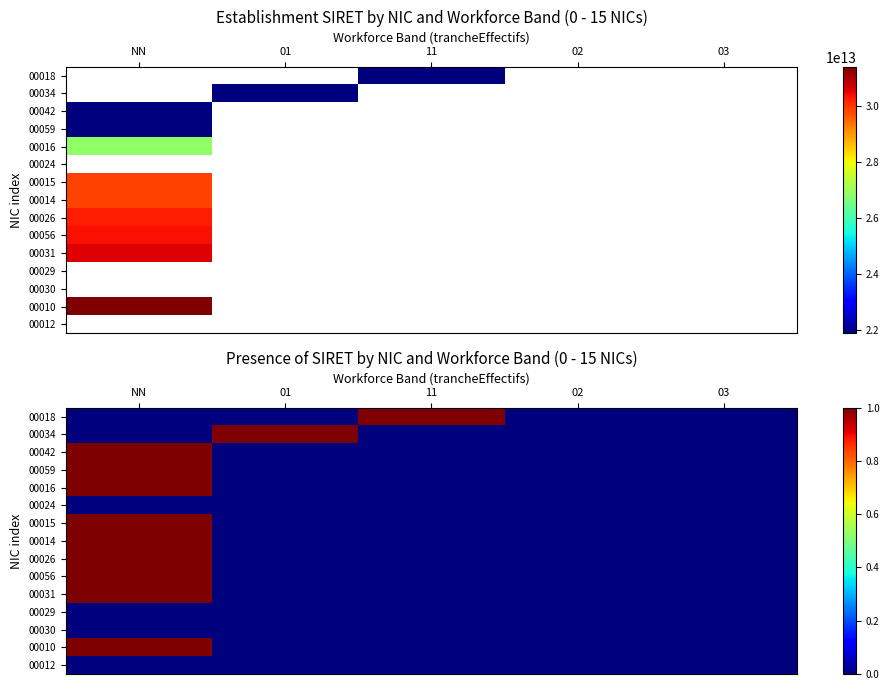

Where is 00015 nearest to the value 0?

01